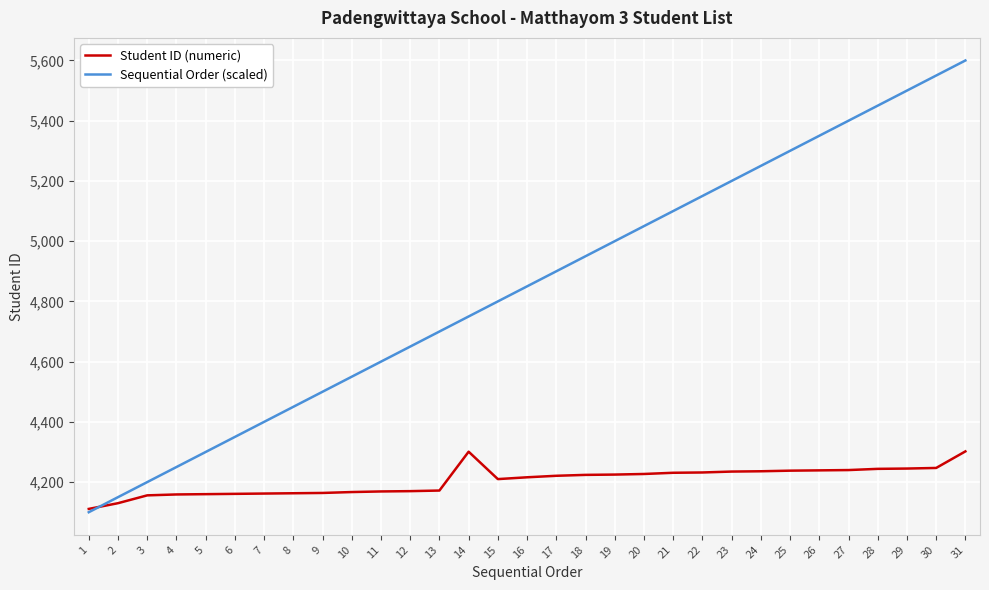

Rank the series by their average value, from highest to lowest.

Sequential Order (scaled), Student ID (numeric)